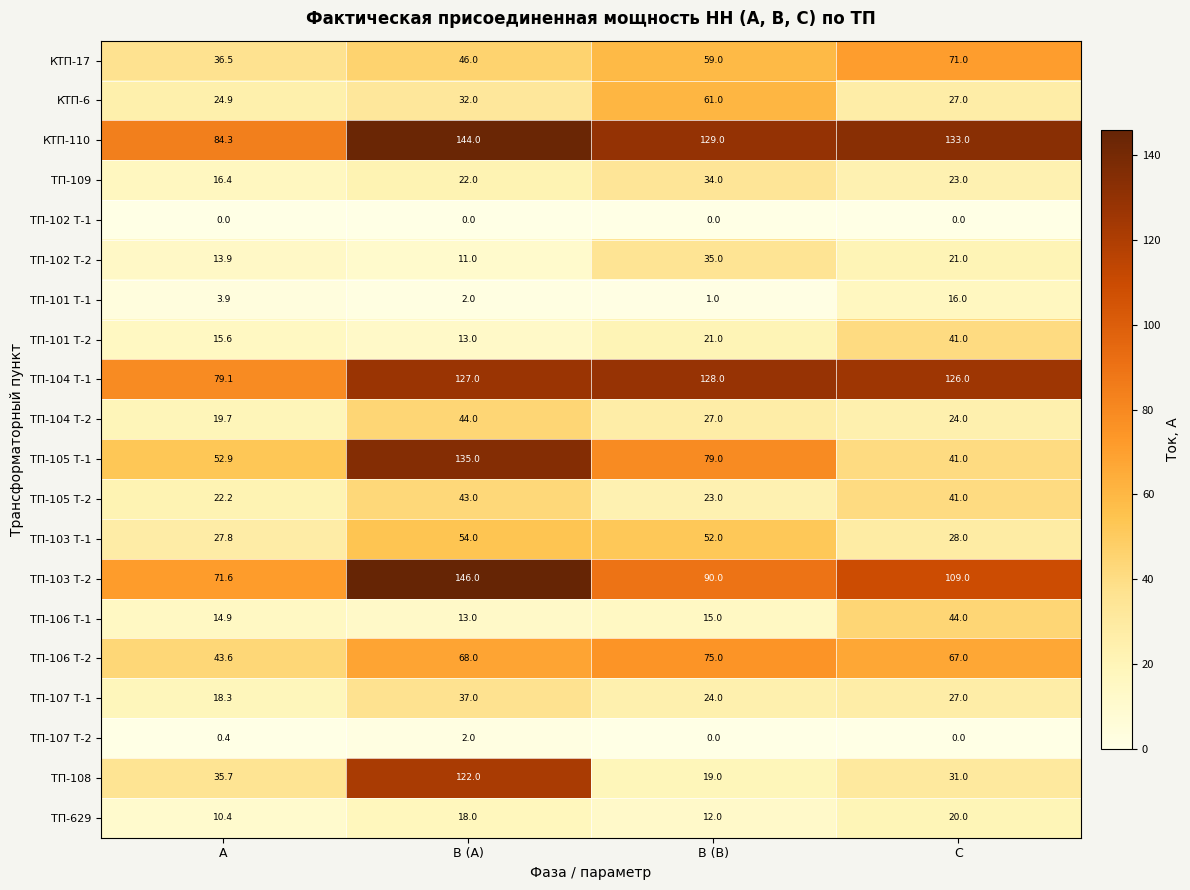

Where is КТП-17 nearest to the value 53?

В (В)